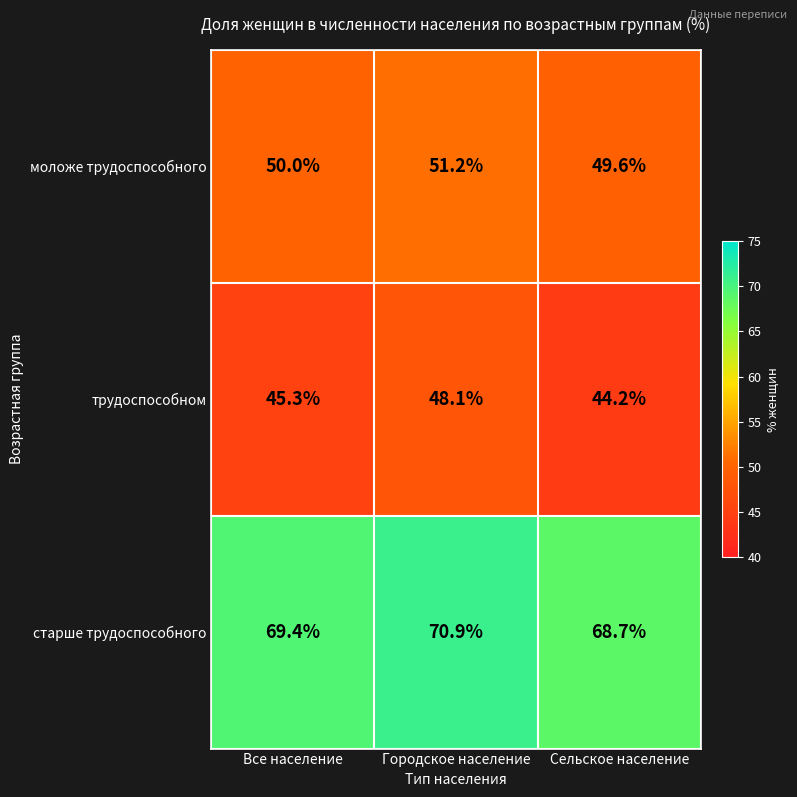

Is it true that трудоспособном equals 44.2 at Сельское население?

True